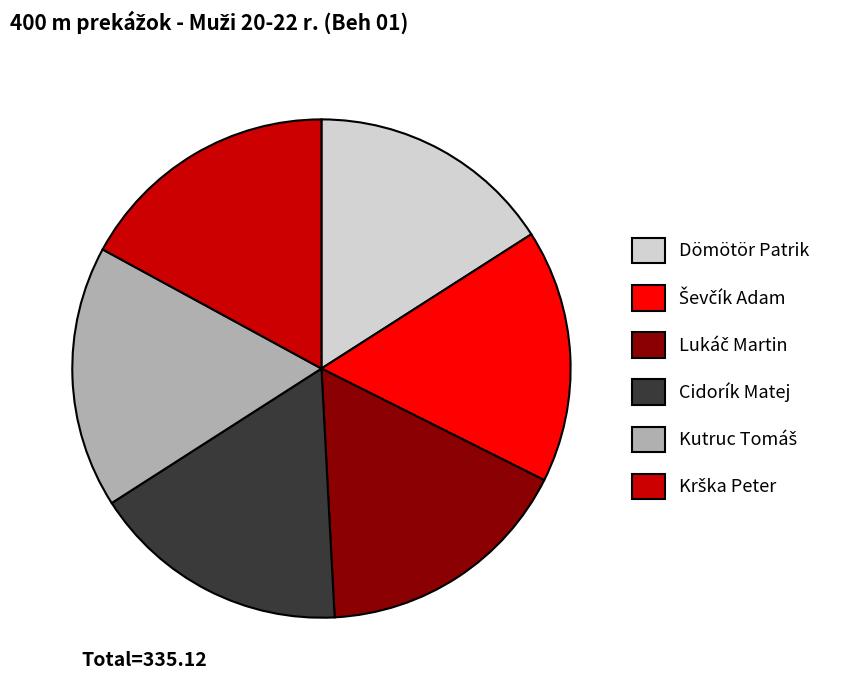

Does Cidorík Matej represent more than half of the total?

No